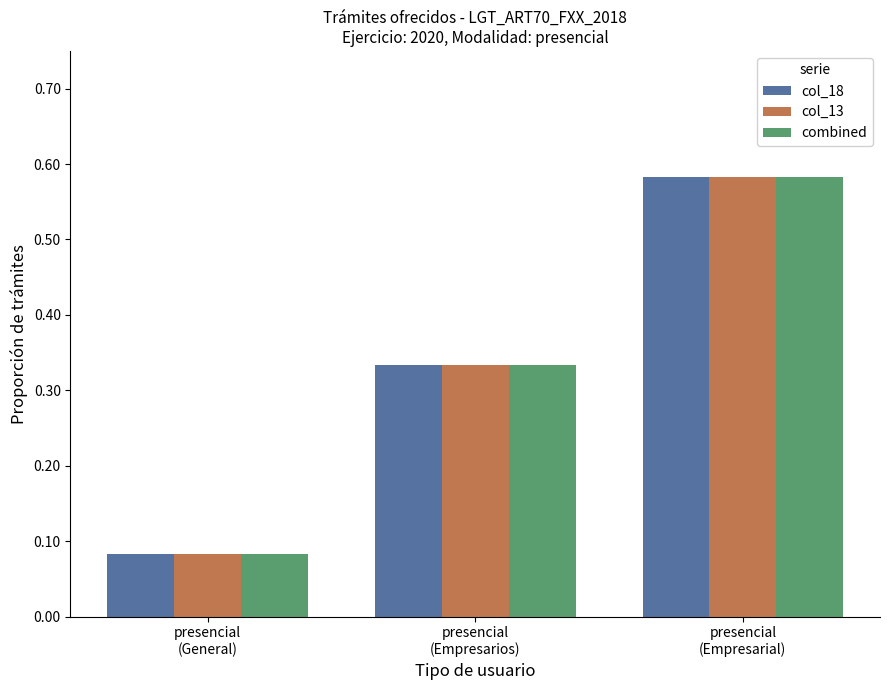

Count the col_13 values in the range 0 to 1.

3